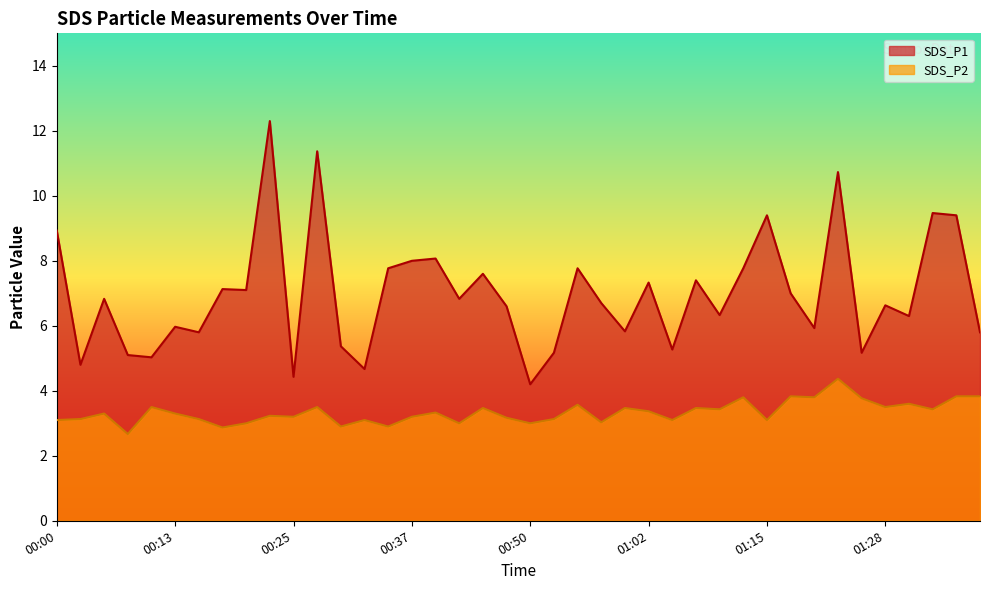

The SDS_P1 series shows 4.7 at 00:32. True or false?

True